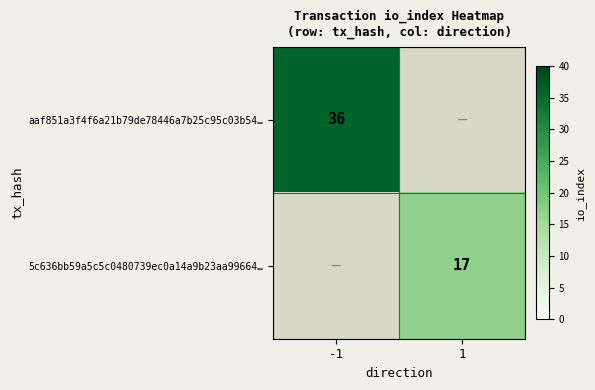

The value of aaf851a3f4f6a21b79de78446a7b25c95c03b54… at -1 is 36. True or false?

True